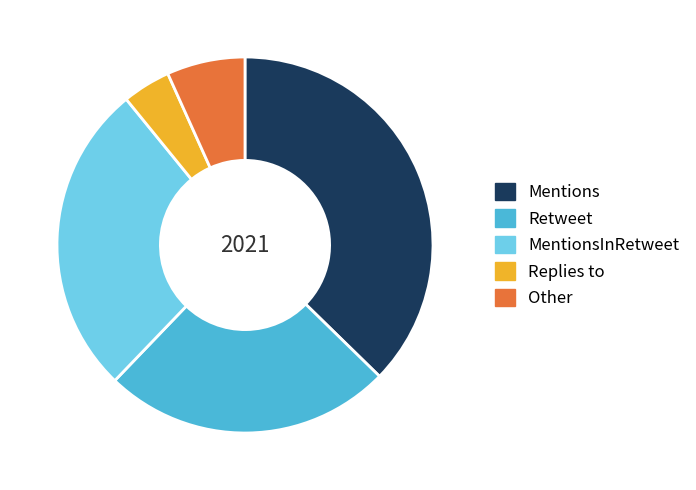

Does Replies to account for over 50% of the chart?

No